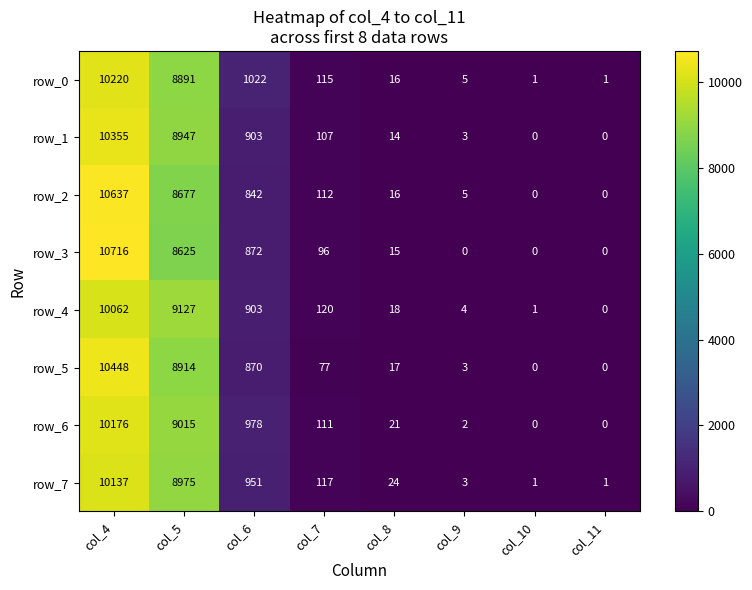

Reading left to right, extract all data points from this chart.

row_0: 10220	8891	1022	115	16	5	1	1
row_1: 10355	8947	903	107	14	3	0	0
row_2: 10637	8677	842	112	16	5	0	0
row_3: 10716	8625	872	96	15	0	0	0
row_4: 10062	9127	903	120	18	4	1	0
row_5: 10448	8914	870	77	17	3	0	0
row_6: 10176	9015	978	111	21	2	0	0
row_7: 10137	8975	951	117	24	3	1	1